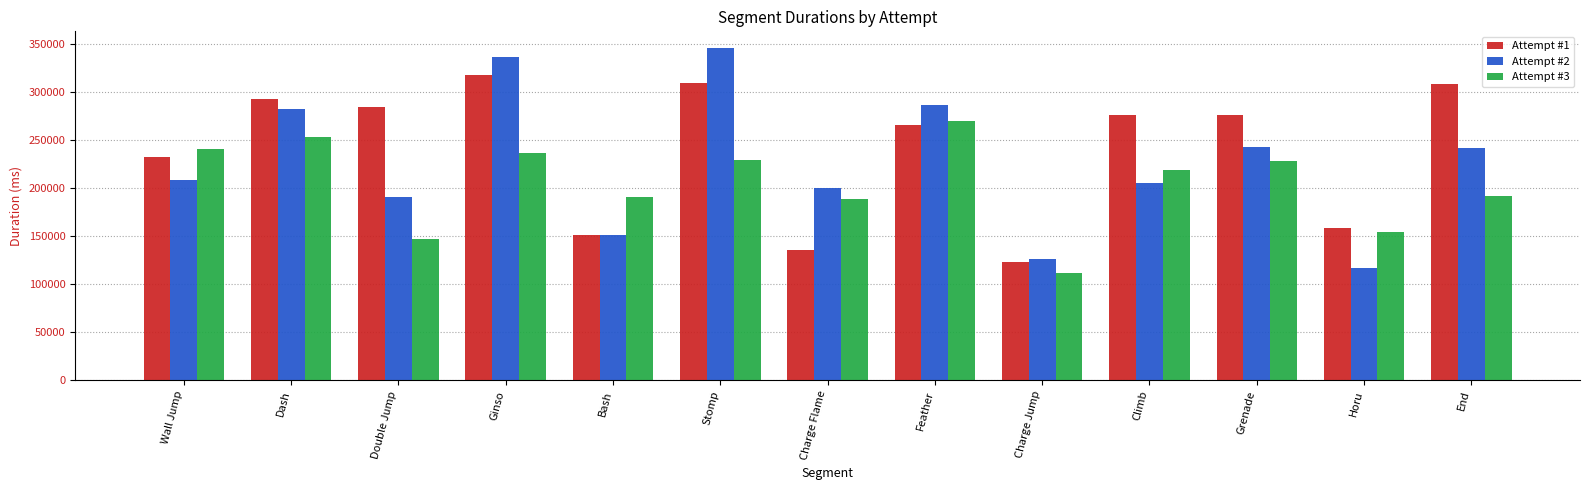

Rank the series at Climb from lowest to highest value.

Attempt #2, Attempt #3, Attempt #1